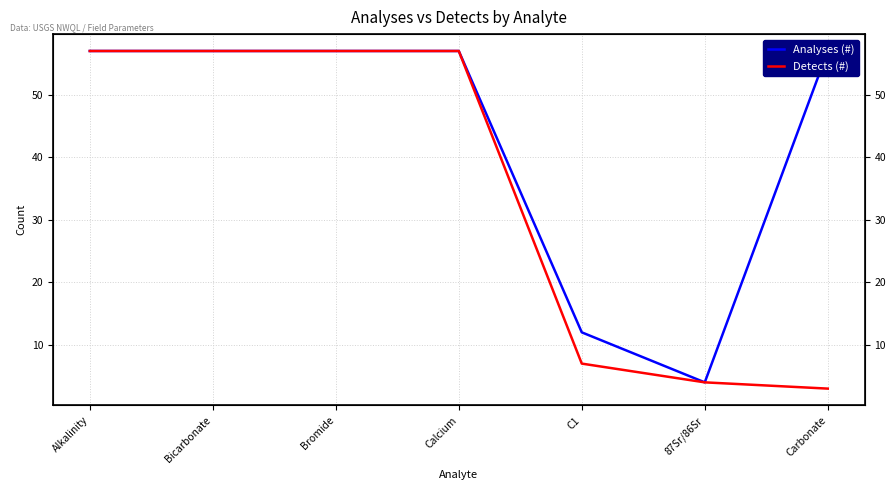

What is the label of the 7th point from the right?

Alkalinity